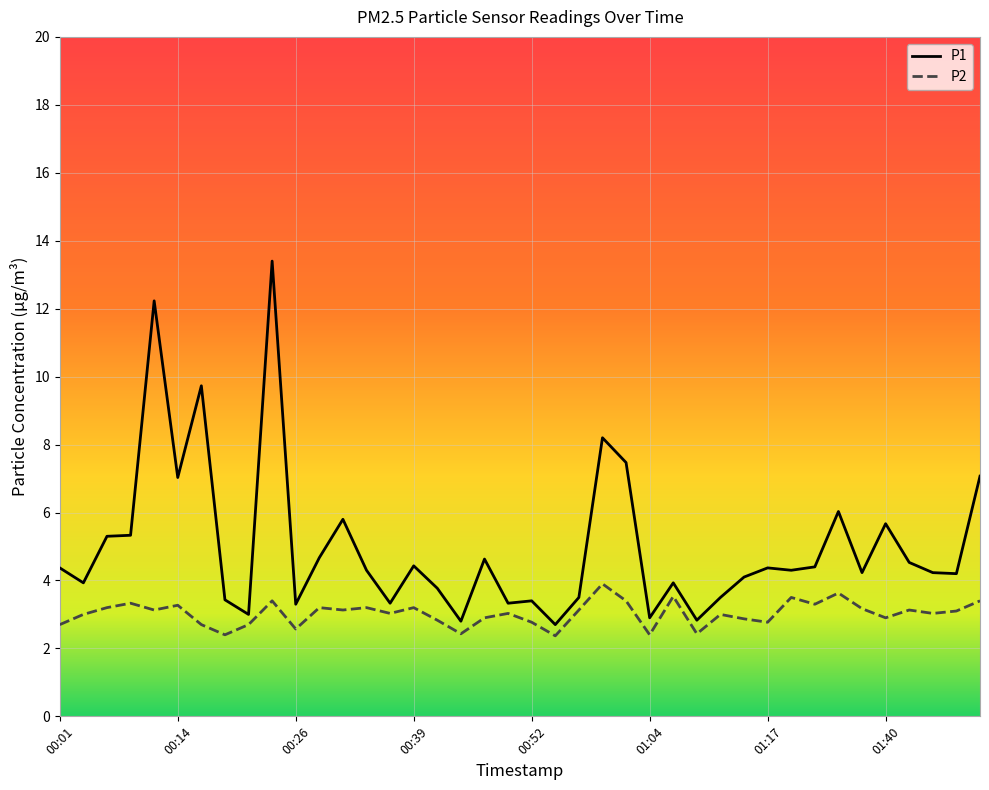

What is the greatest value displayed?

13.4